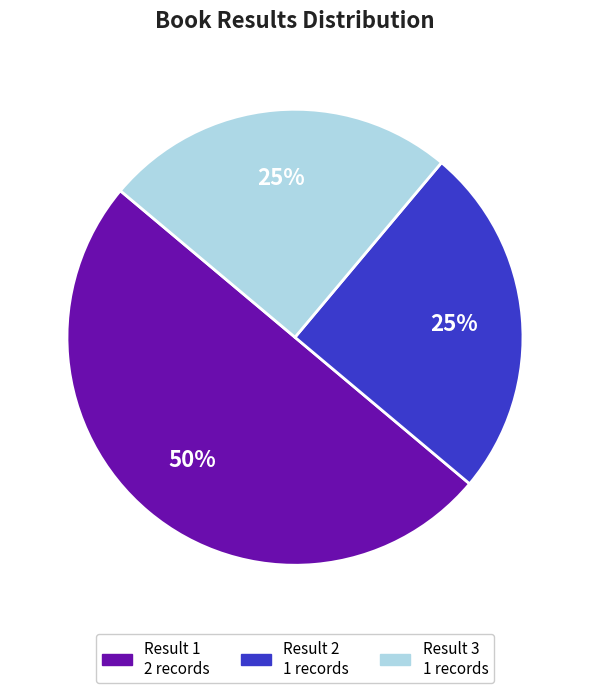

To the nearest percent, what is the difference between the largest and smallest slice percentages?

25%